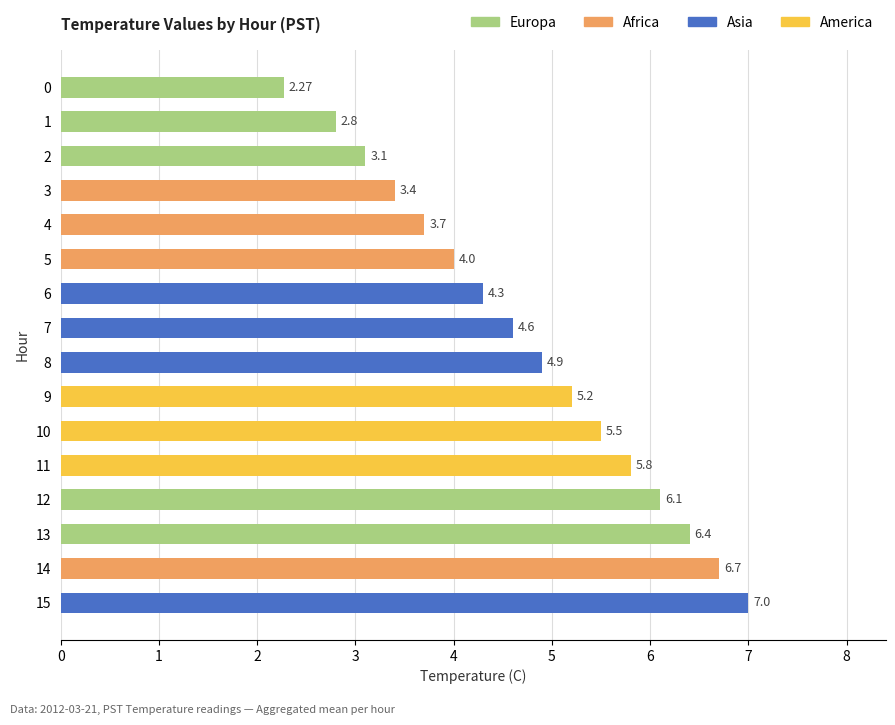

Read the value at 1.

2.8